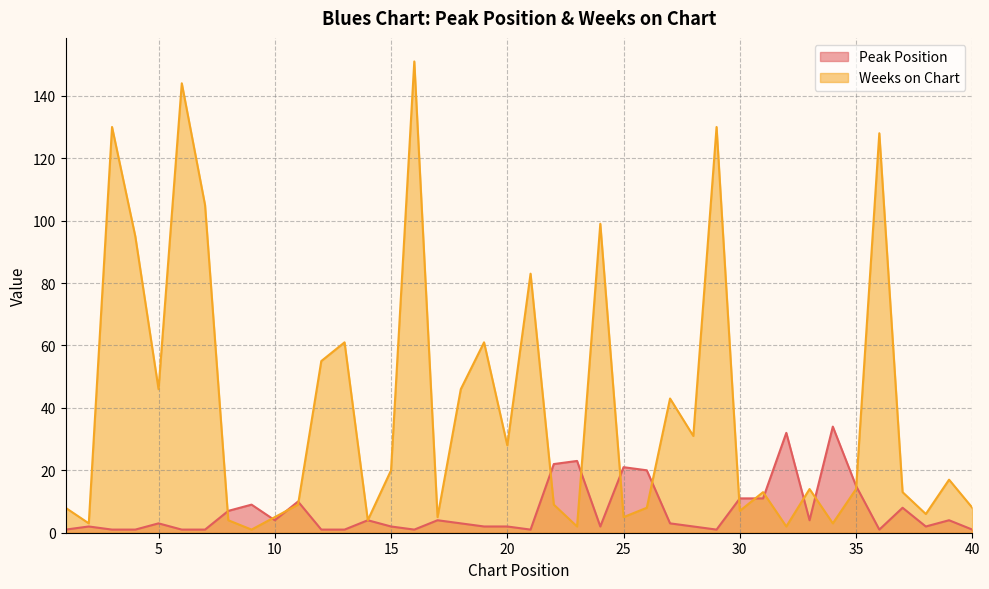

Which series has the largest total across all categories?

Weeks on Chart